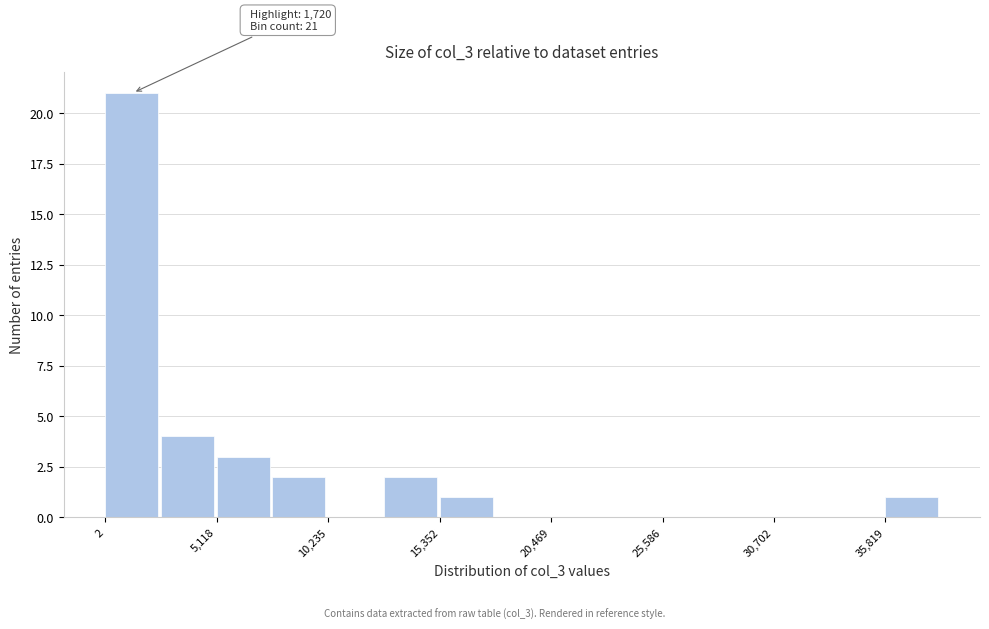

Read against the x-axis, roughly where is the centre of the tallest bar?

1000